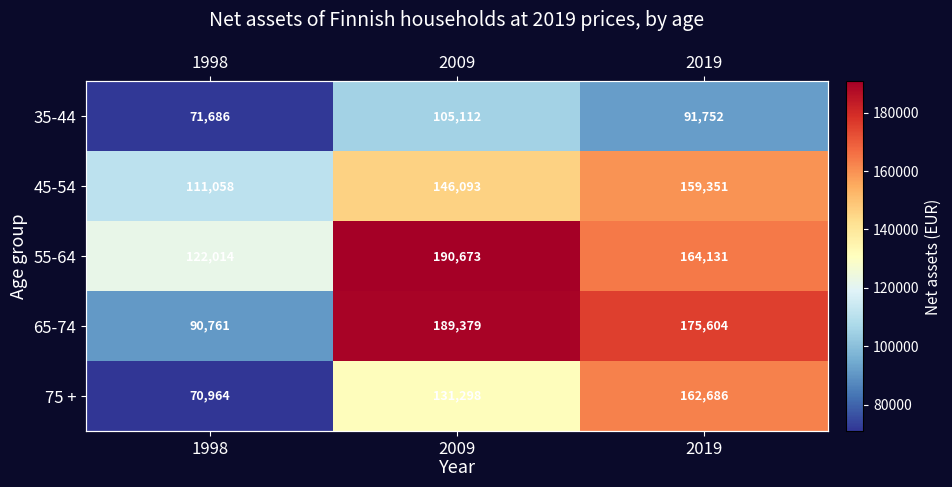

What is the approximate value of 35-44 at 2019, to the nearest 50?

91750